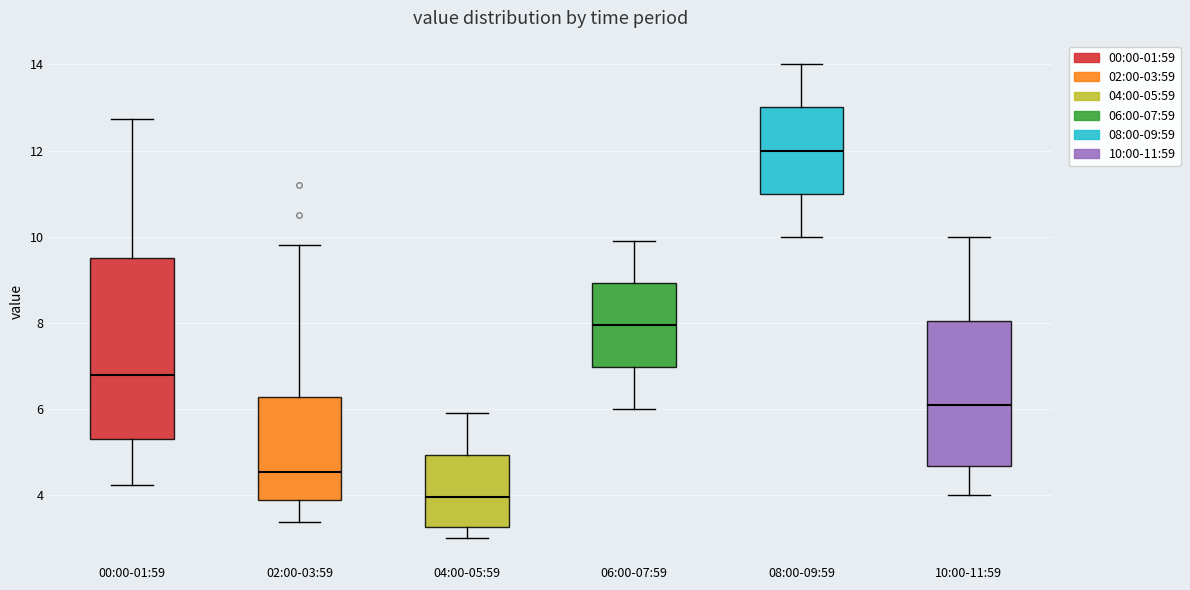

Reading left to right, read every box against the y-axis: the position of its median line, the range the box covers, and the ends of its whiskers. The values are not printed on the chart, so give them approximately, as read against the axis.

00:00-01:59: median 6.8, box 5.4 to 9.6, whiskers 4.2 to 12.8
02:00-03:59: median 4.6, box 3.8 to 6.2, whiskers 3.4 to 9.8
04:00-05:59: median 4.0, box 3.2 to 5.0, whiskers 3.0 to 6.0
06:00-07:59: median 8.0, box 7.0 to 9.0, whiskers 6.0 to 10.0
08:00-09:59: median 12.0, box 11.0 to 13.0, whiskers 10.0 to 14.0
10:00-11:59: median 6.2, box 4.6 to 8.0, whiskers 4.0 to 10.0